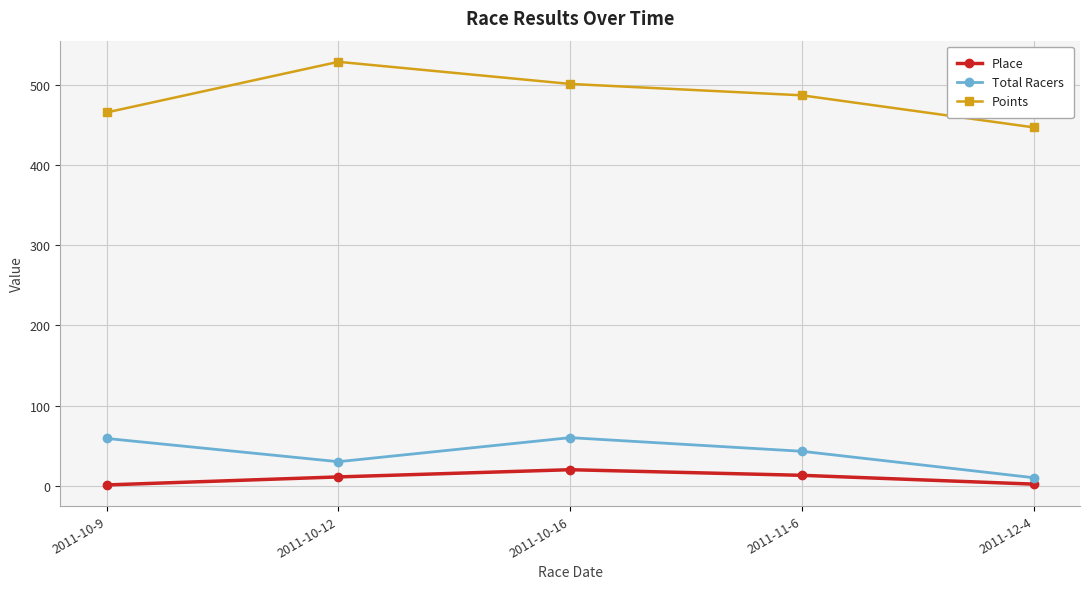

Between 2011-10-9 and 2011-12-4, which series saw the biggest shift?

Total Racers